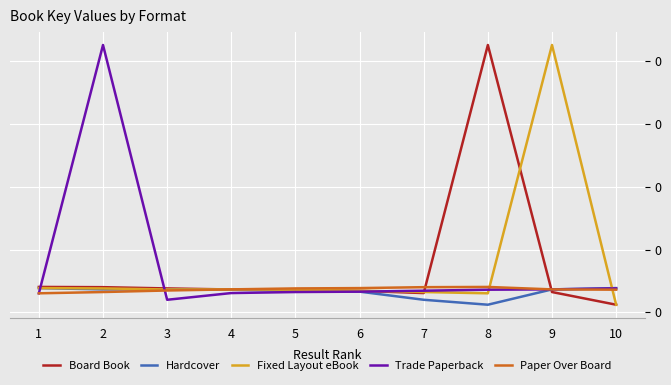

True or false: Hardcover has a value of 1.8 at 9.

True